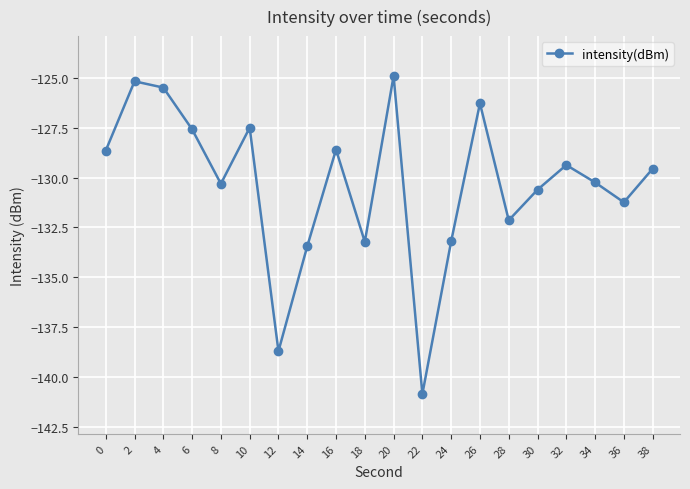

Between 32 and 36, which is larger?

32